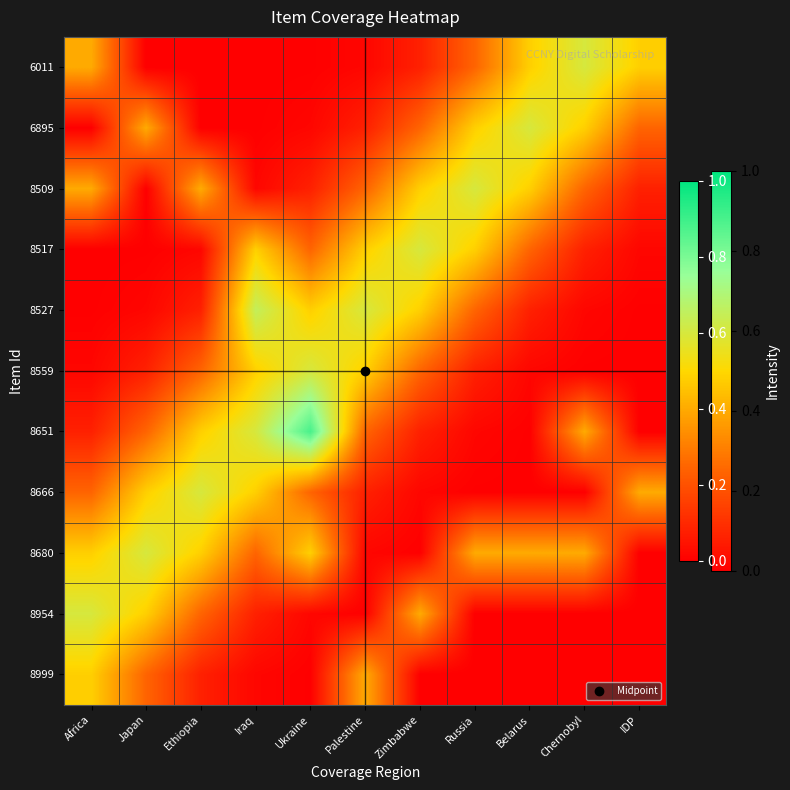

Which series has the largest range (max minus min)?

8651